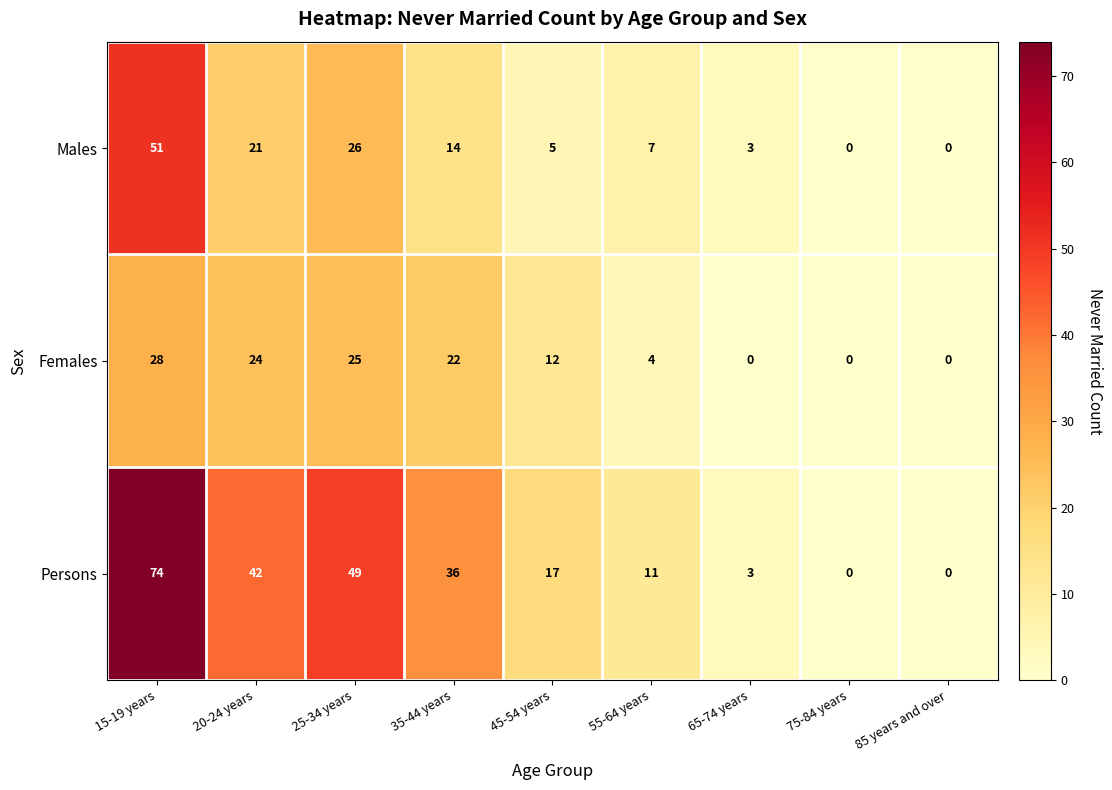

At which category is the sum across all series the highest?

15-19 years